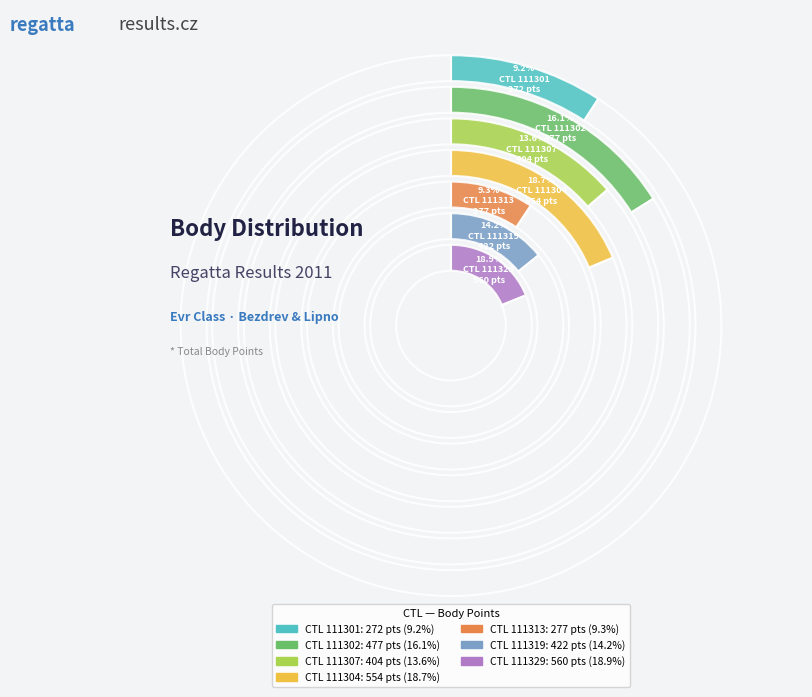

How many segments does this pie chart have?

7